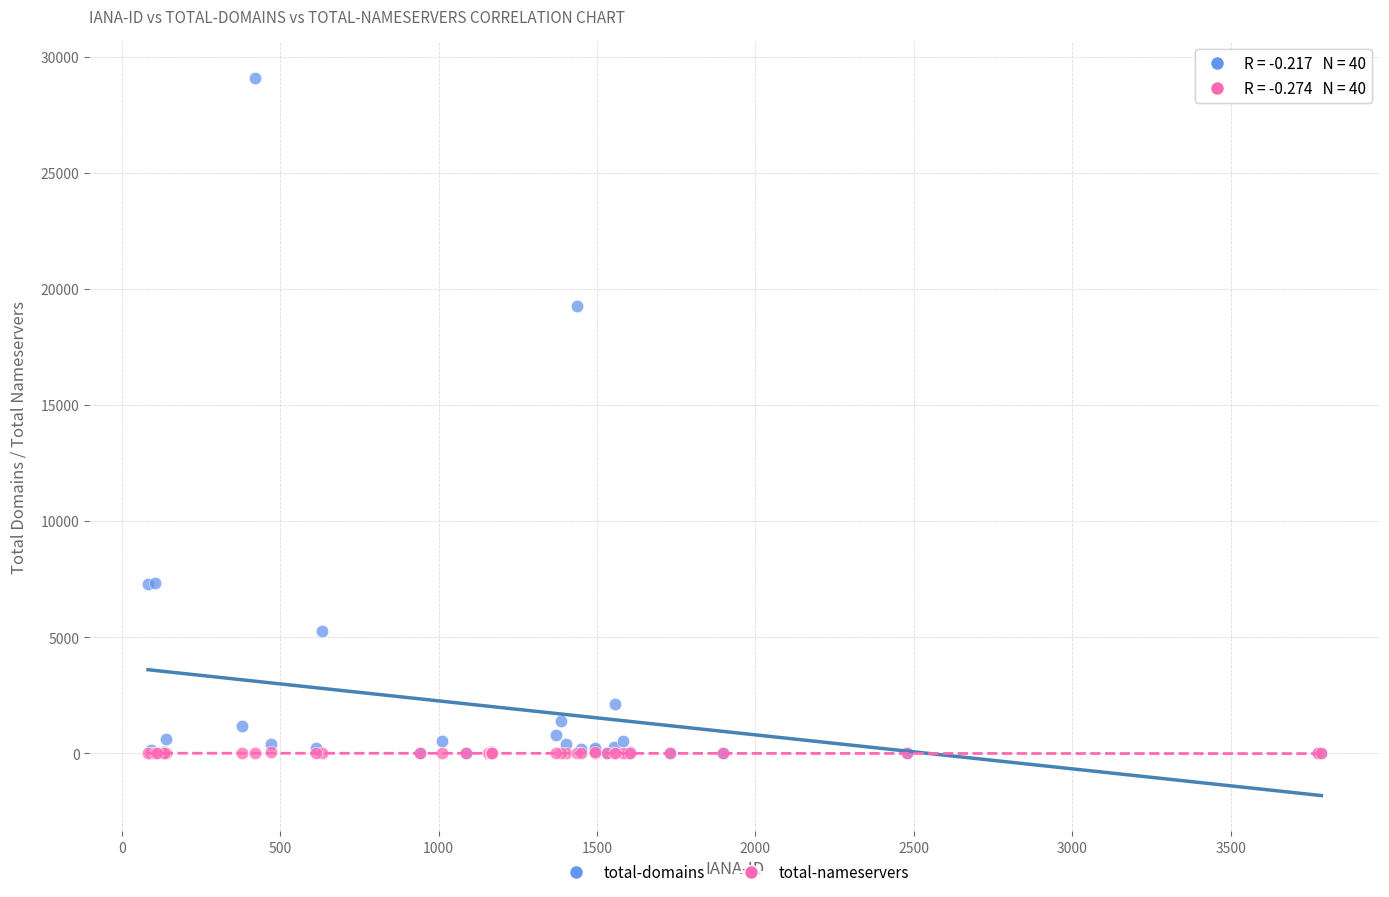

In the total-domains series, what Y value is closest to 14549?

19276